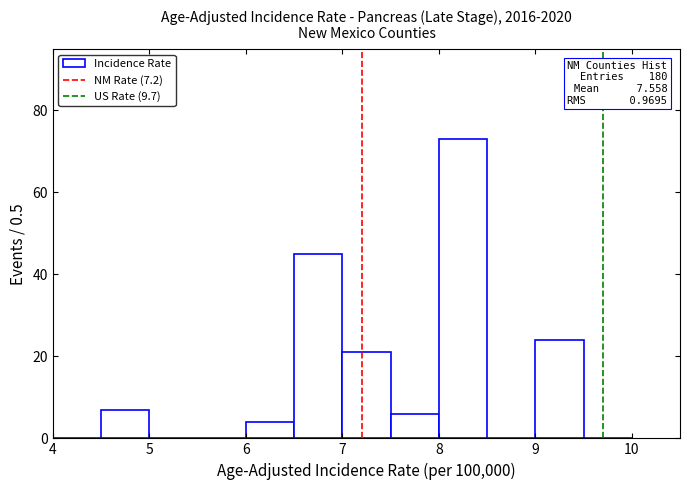

Which range on the x-axis has the tallest bar?

8.0 to 8.5